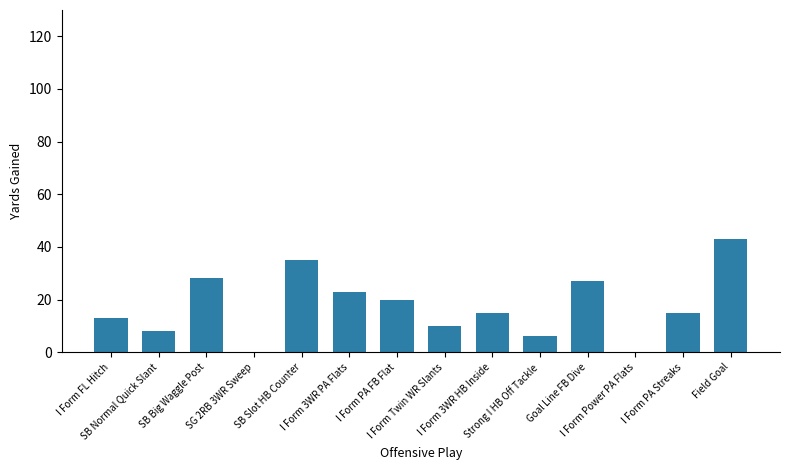

What is the sum of all values?

243